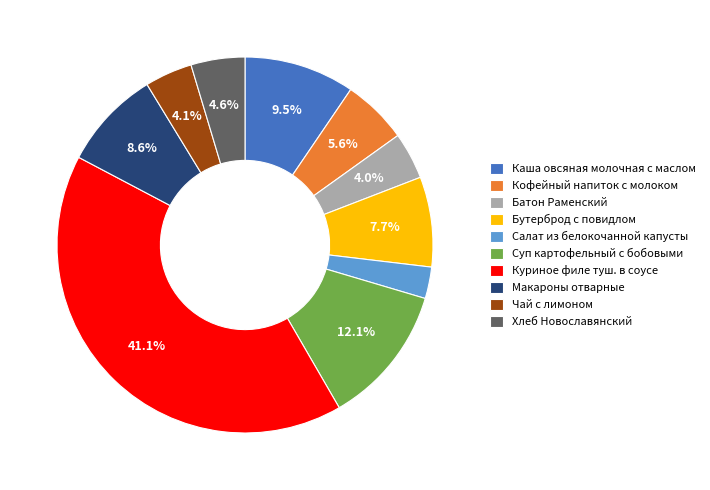

Approximately how many times larger is the value at Батон Раменский compared to Салат из белокочанной капусты?

1.5